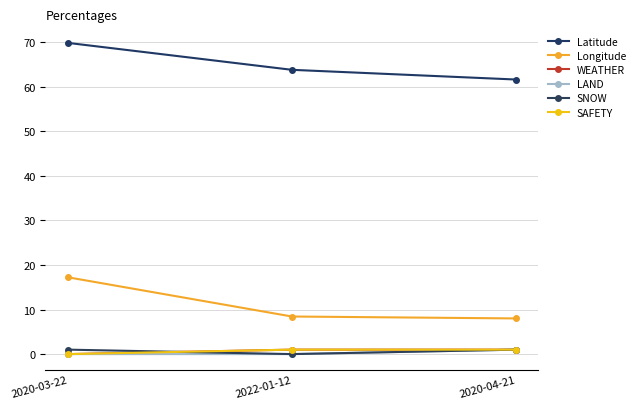

How many lines are shown in the chart?

6